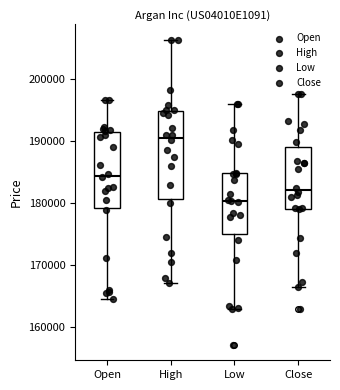

Reading left to right, read every box against the y-axis: the position of its median line, the range the box covers, and the ends of its whiskers. The values are not printed on the chart, so give them approximately, as read against the axis.

Open: median 184000, box 179000 to 191000, whiskers 165000 to 197000
High: median 191000, box 181000 to 195000, whiskers 167000 to 206000
Low: median 180000, box 175000 to 185000, whiskers 163000 to 196000
Close: median 182000, box 179000 to 189000, whiskers 166000 to 198000